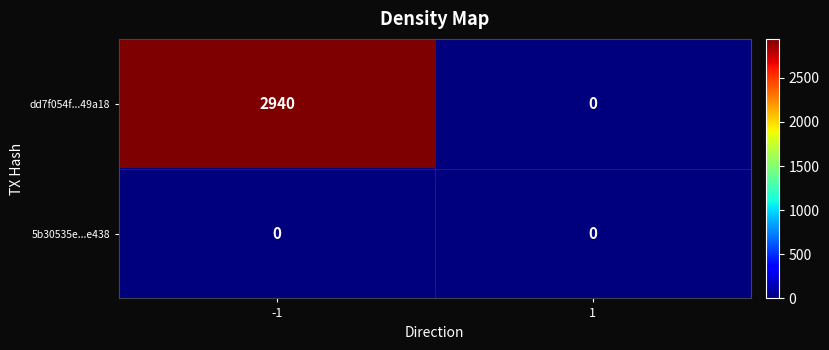

At which category does the chart reach its peak across all series?

-1